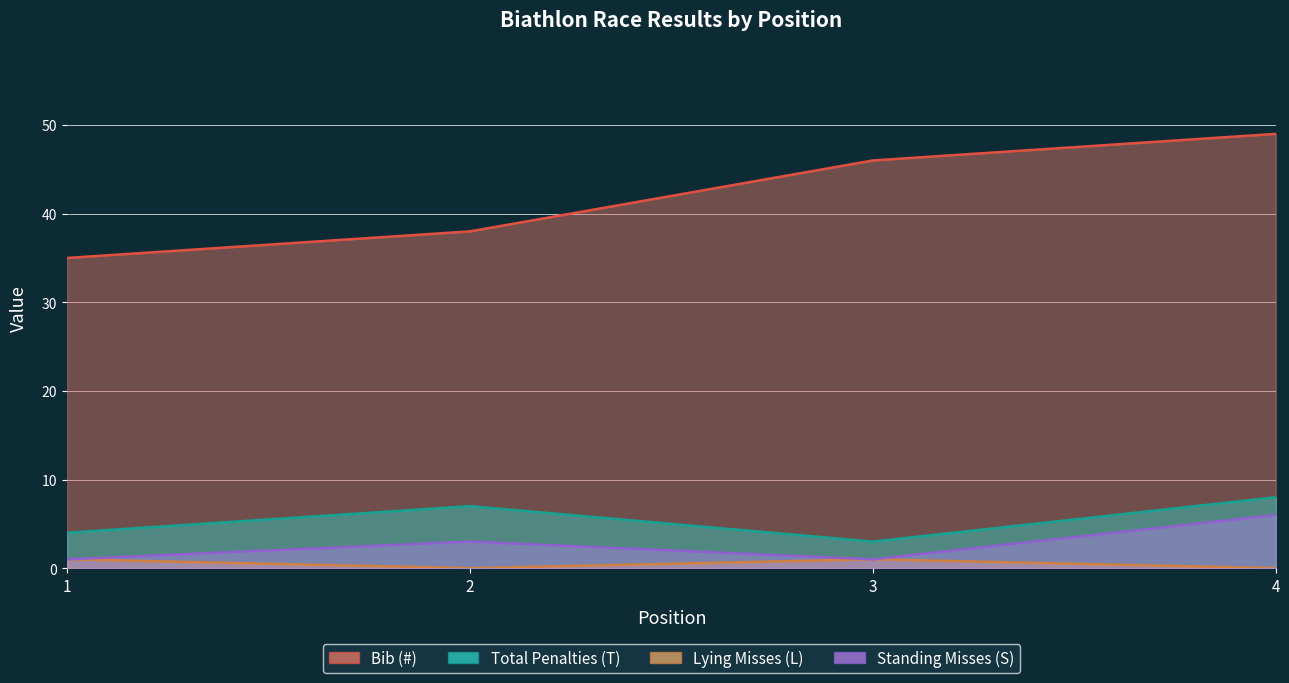

Reading left to right, extract all data points from this chart.

Bib (#): 1=35	2=38	3=46	4=49
Total Penalties (T): 1=4	2=7	3=3	4=8
Lying Misses (L): 1=1	2=0	3=1	4=0
Standing Misses (S): 1=1	2=3	3=1	4=6